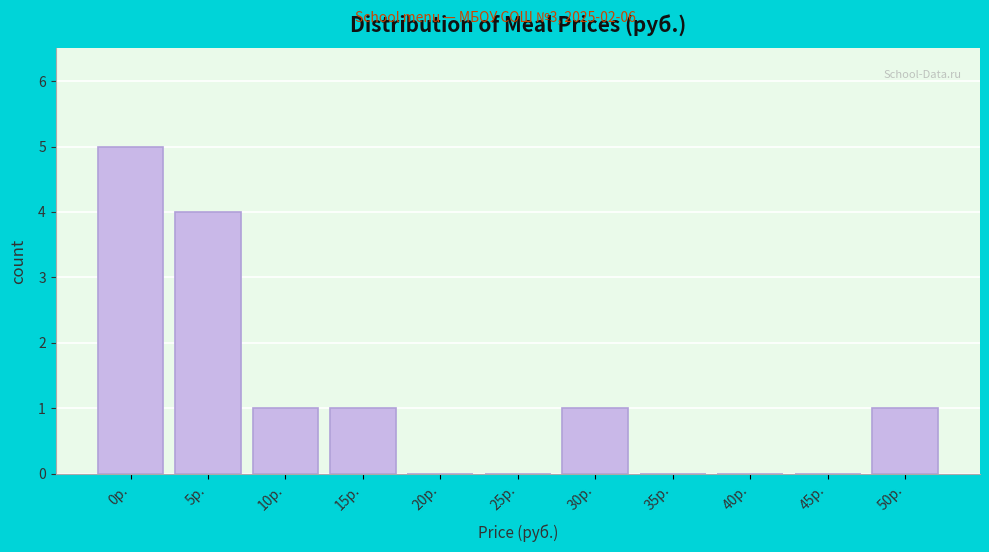

Reading left to right, what are all the values shown in this chart?

0р.=5	5р.=4	10р.=1	15р.=1	20р.=0	25р.=0	30р.=1	35р.=0	40р.=0	45р.=0	50р.=1